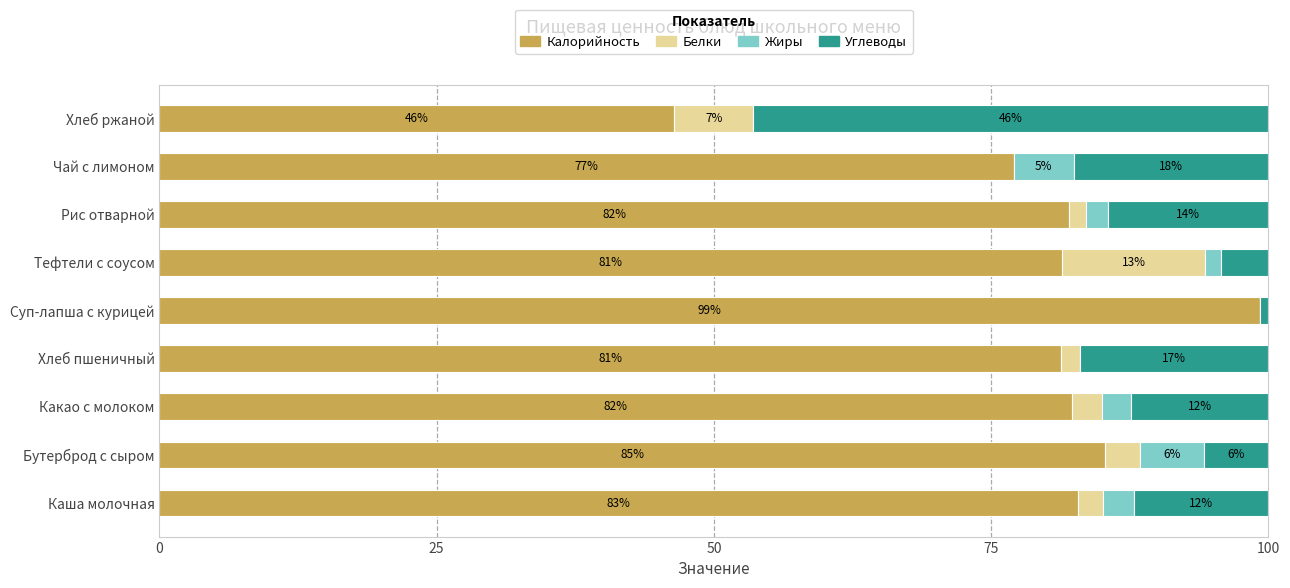

What are all the series names shown in the legend?

Калорийность, Белки, Жиры, Углеводы